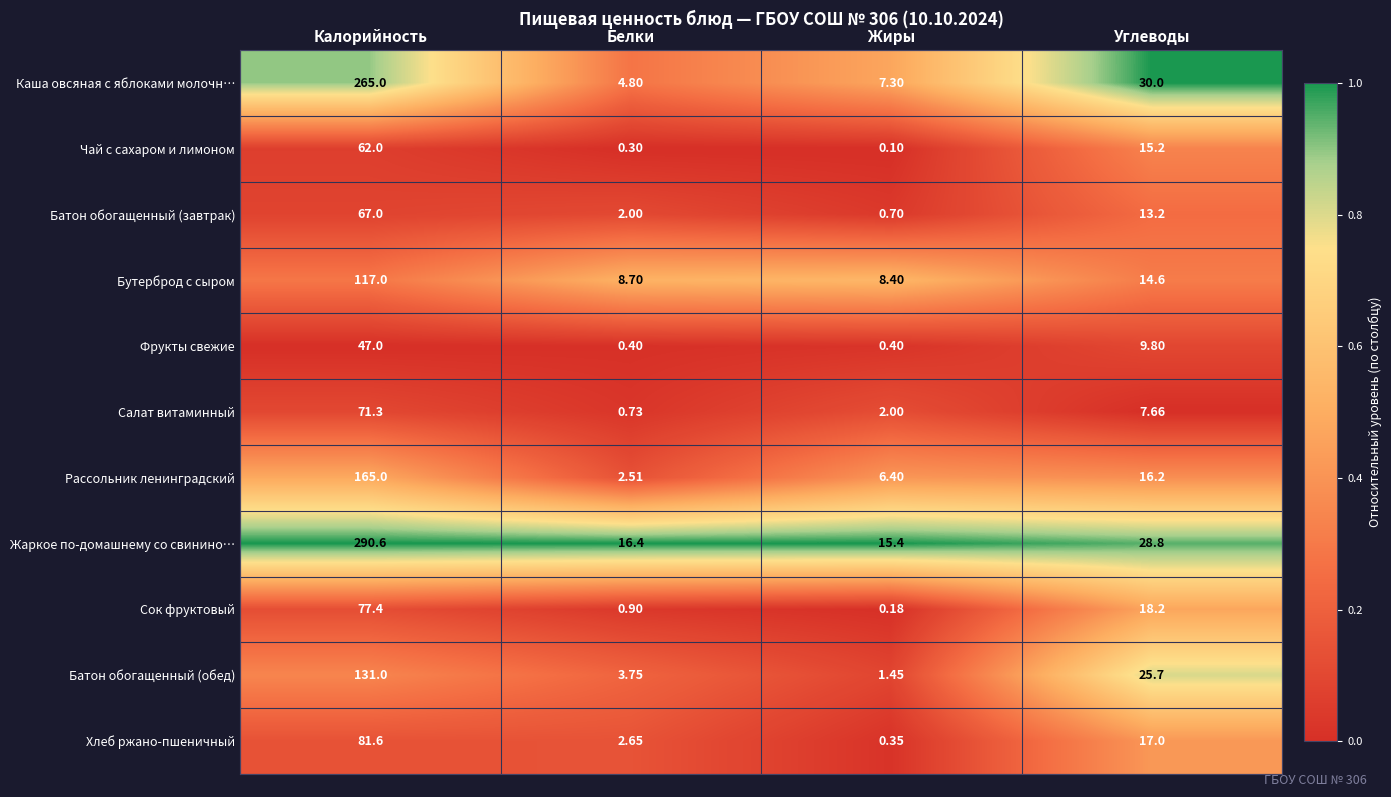

At which category is the sum across all series the highest?

Калорийность